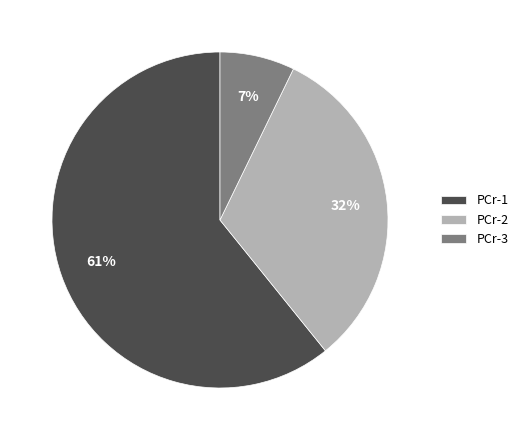

To the nearest percent, what percentage of the pie is PCr-1?

61%